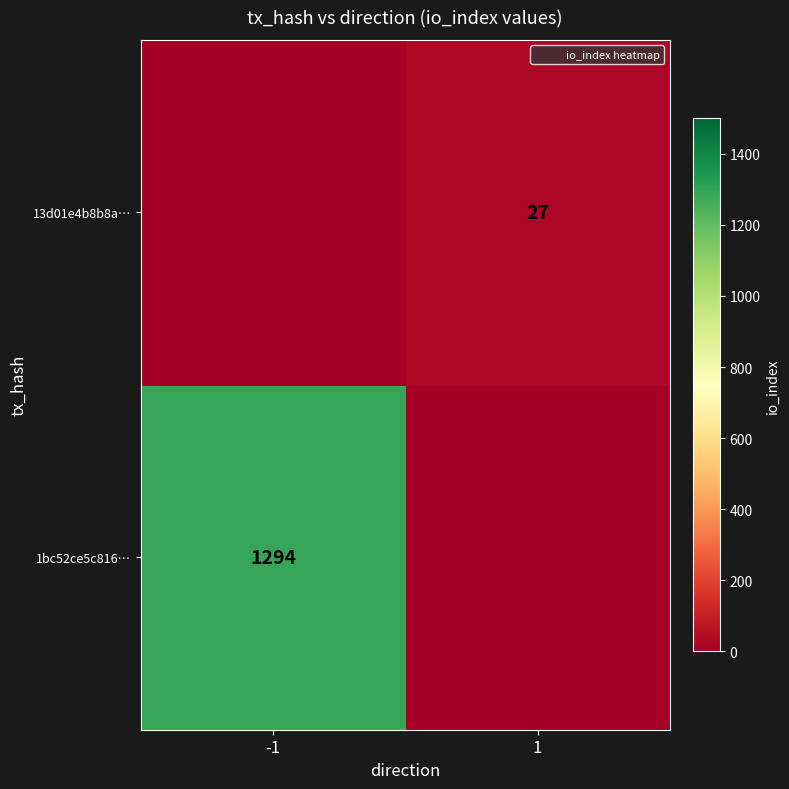

True or false: 1bc52ce5c816… has a value of 1294 at -1.

True